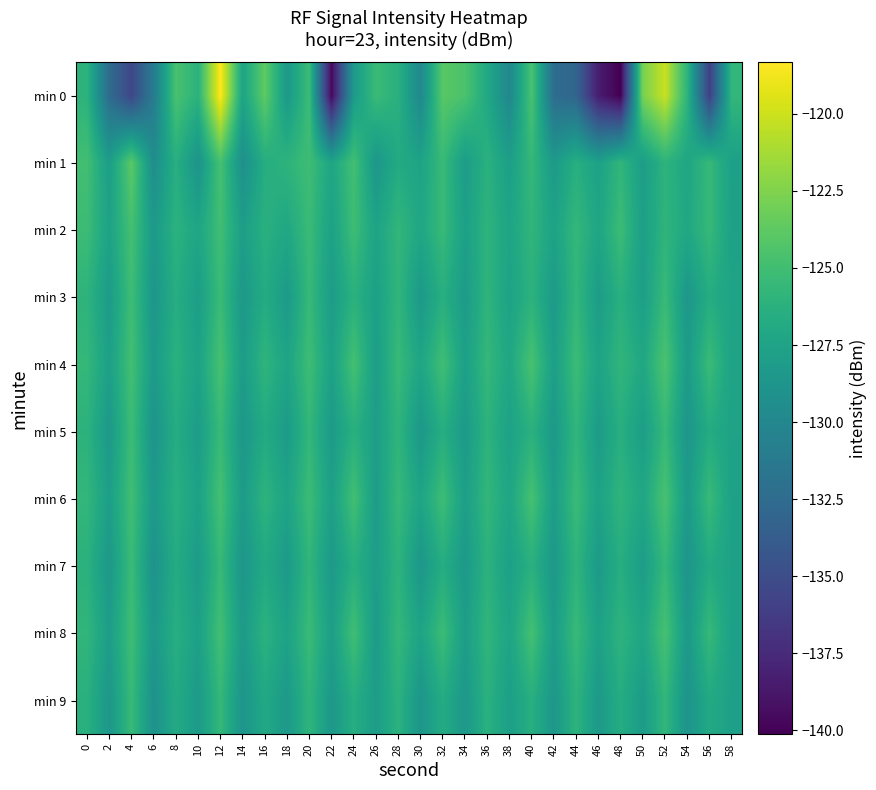

List the series in order of their peak value, lowest first.

min 9, min 7, min 5, min 3, min 2, min 8, min 6, min 4, min 1, min 0